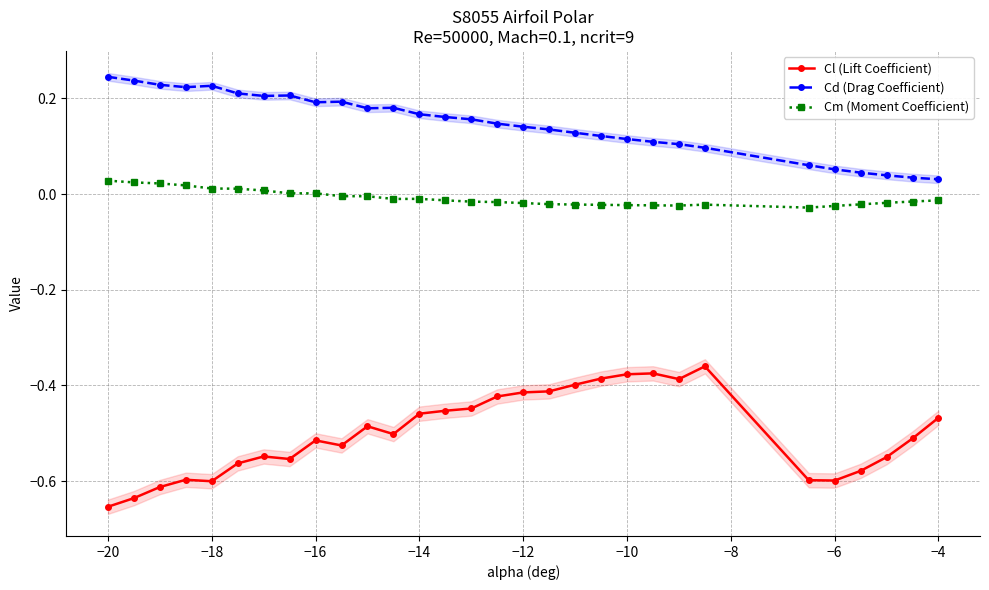

How many data points in Cm (Moment Coefficient) are less than 0?

21